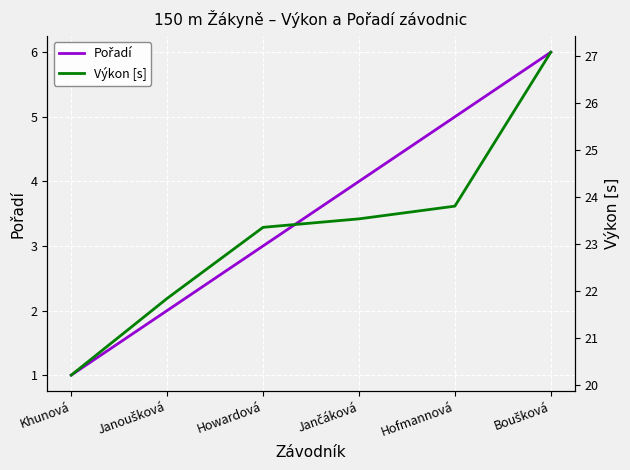

What is the value of the Pořadí point at the 4th from the left?

4.0